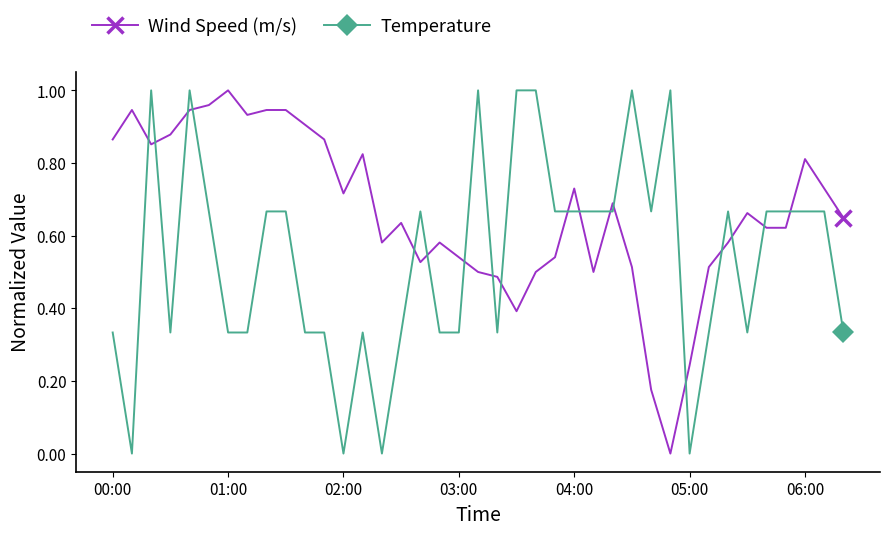

Is this an area chart (filled region under the line)?

No